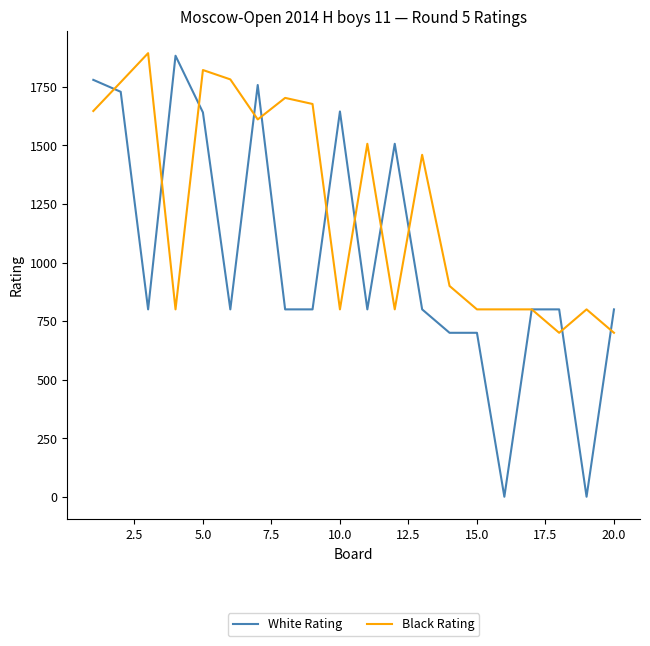

What is the difference between the second highest and minimum values in the Black Rating series?

1122